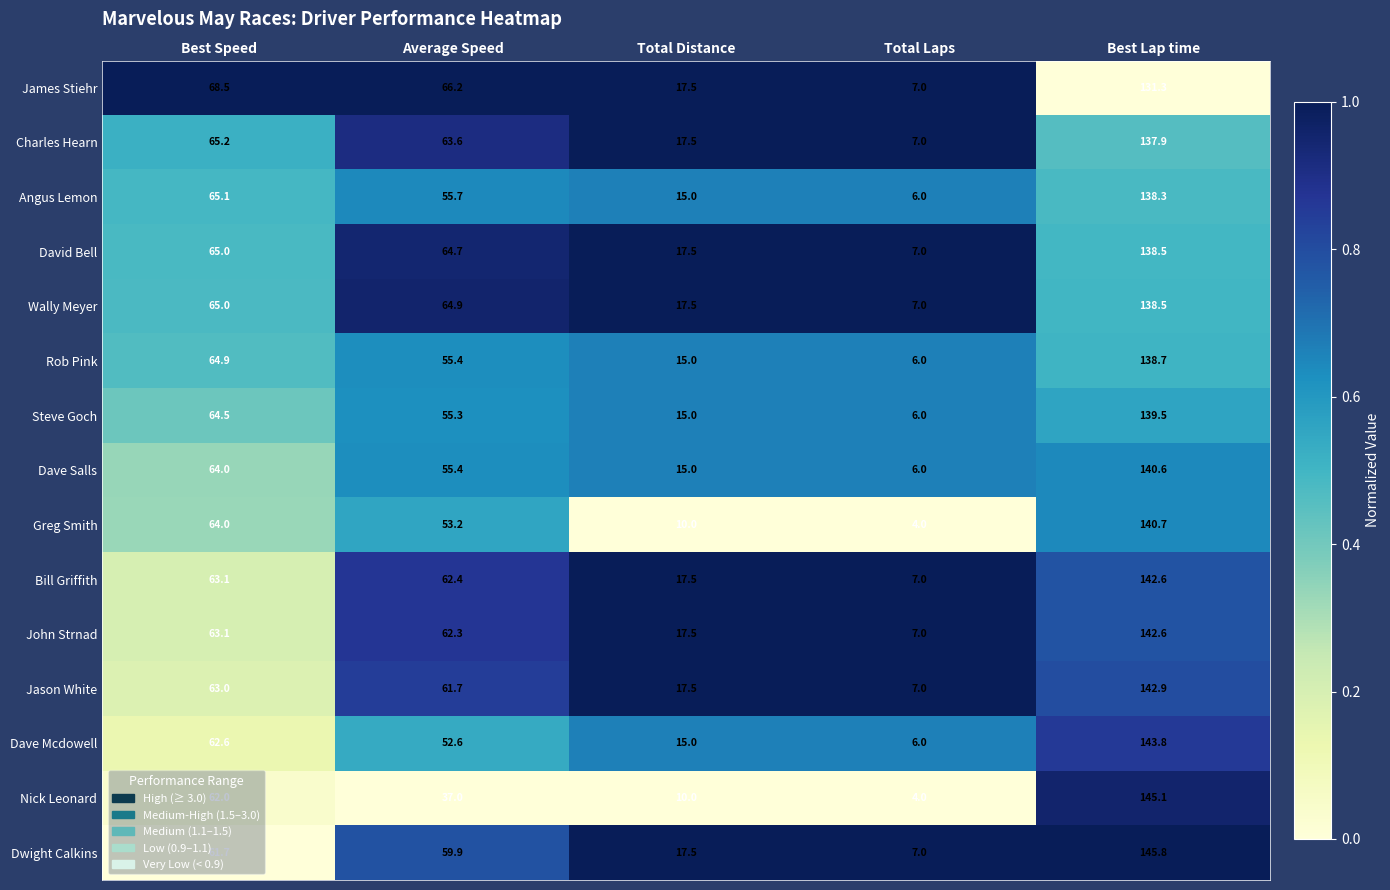

True or false: Rob Pink has a value of 55.4 at Average Speed.

True